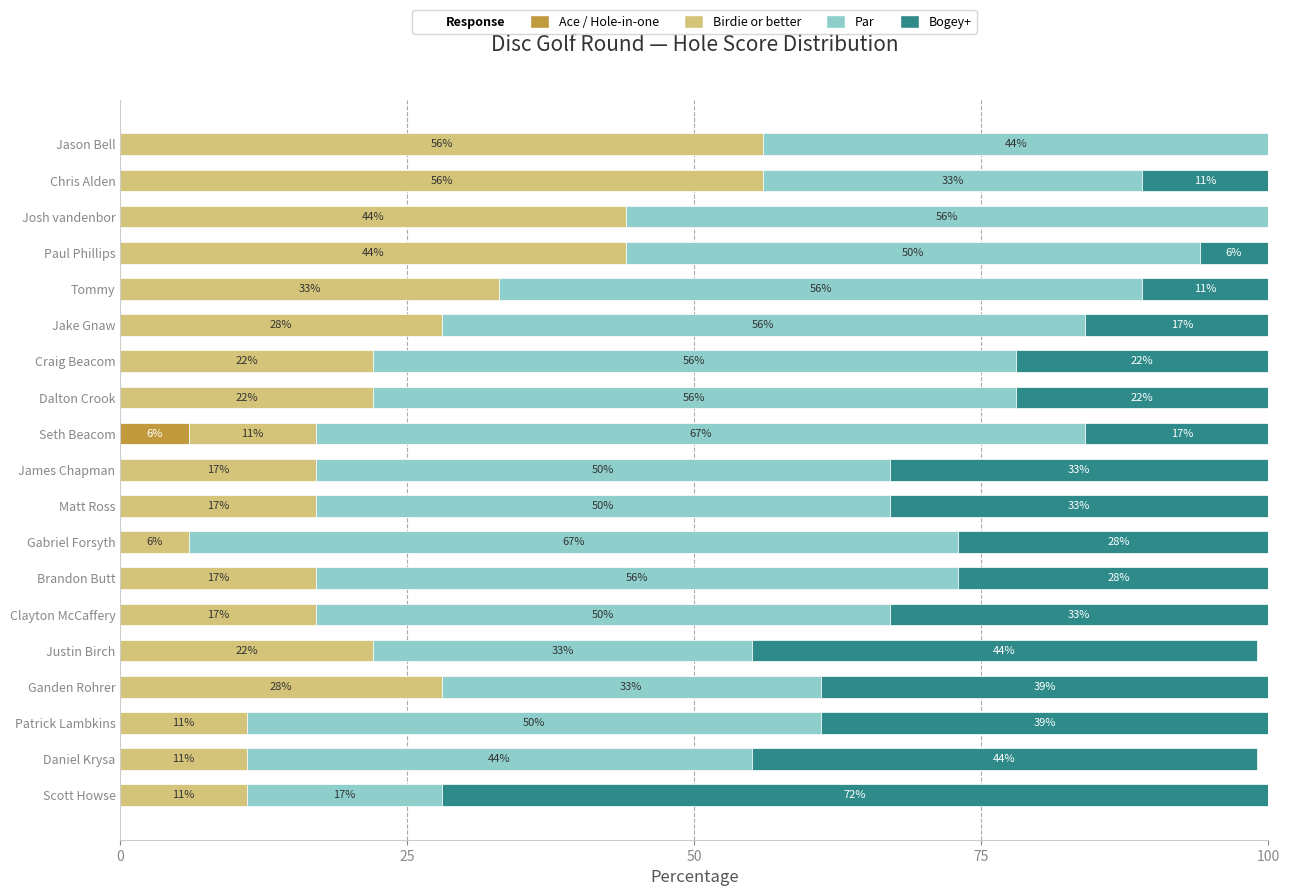

What is the highest value of the Ace / Hole-in-one series?

6